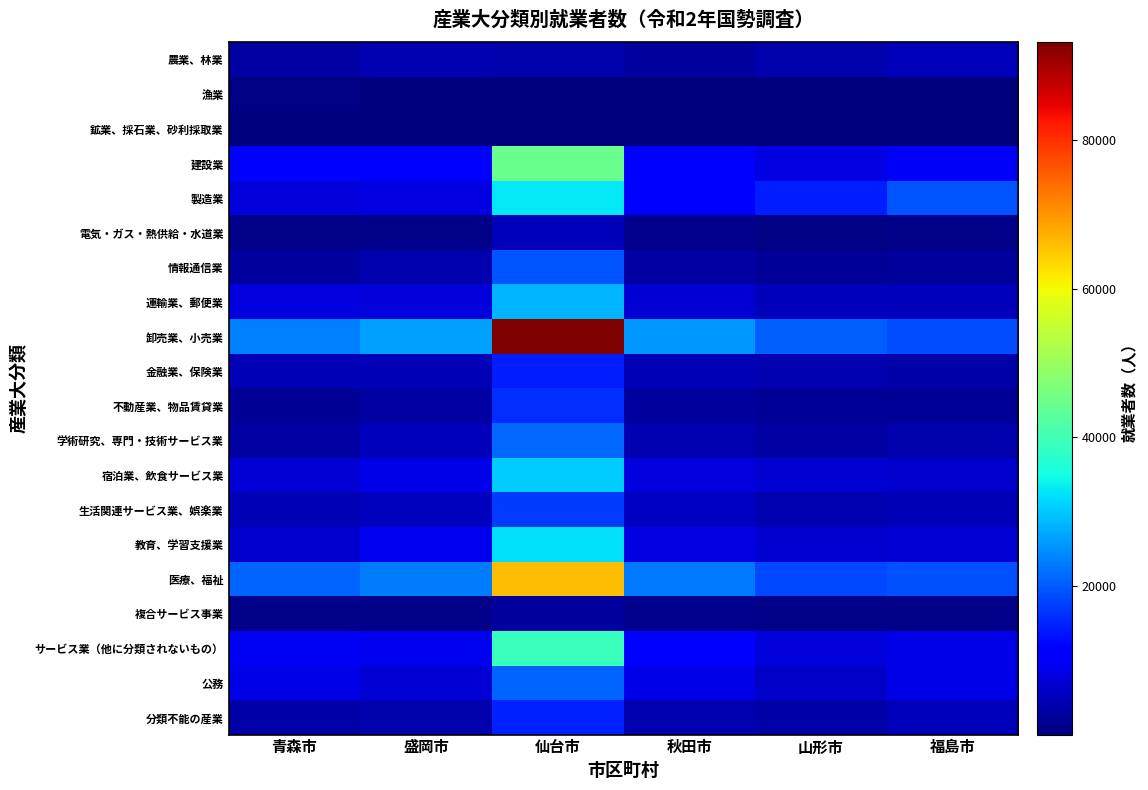

Rank the series at 秋田市 from lowest to highest value.

漁業, 鉱業、採石業、砂利採取業, 電気・ガス・熱供給・水道業, 複合サービス事業, 不動産業、物品賃貸業, 農業、林業, 情報通信業, 学術研究、専門・技術サービス業, 分類不能の産業, 金融業、保険業, 生活関連サービス業、娯楽業, 運輸業、郵便業, 宿泊業、飲食サービス業, 教育、学習支援業, 公務, 製造業, サービス業（他に分類されないもの）, 建設業, 医療、福祉, 卸売業、小売業